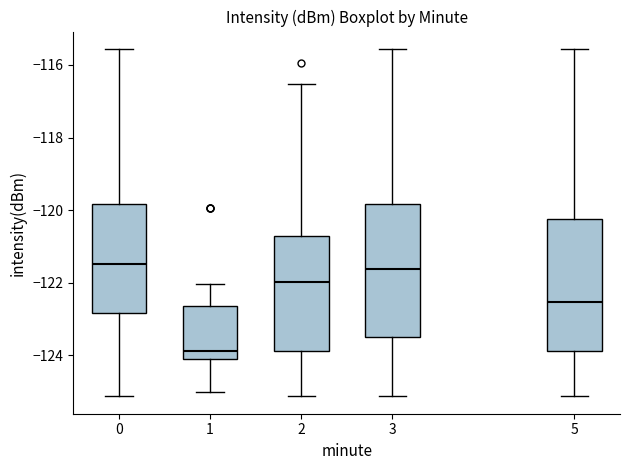

Reading left to right, read every box against the y-axis: the position of its median line, the range the box covers, and the ends of its whiskers. The values are not printed on the chart, so give them approximately, as read against the axis.

0: median -121.4, box -122.8 to -119.8, whiskers -125.2 to -115.6
1: median -123.8, box -124.0 to -122.6, whiskers -125.0 to -122.0
2: median -122.0, box -123.8 to -120.8, whiskers -125.2 to -116.6
3: median -121.6, box -123.4 to -119.8, whiskers -125.2 to -115.6
5: median -122.6, box -123.8 to -120.2, whiskers -125.2 to -115.6